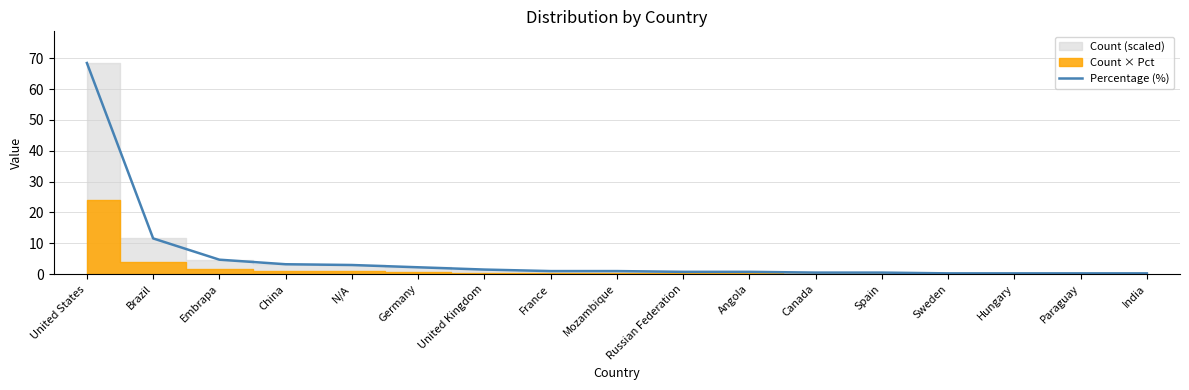

What position from the right is Sweden?

4